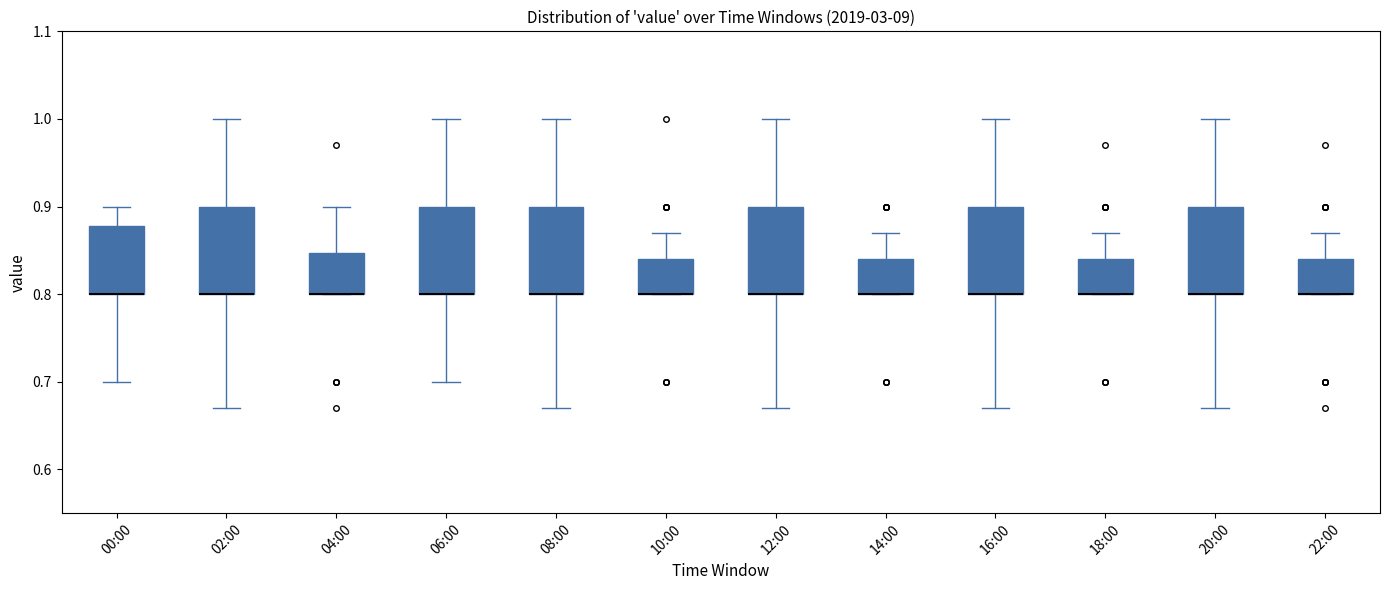

Reading left to right, read every box against the y-axis: the position of its median line, the range the box covers, and the ends of its whiskers. The values are not printed on the chart, so give them approximately, as read against the axis.

00:00: median 0.80 (drawn on the box's lower edge), box 0.80 to 0.88, whiskers 0.70 to 0.90
02:00: median 0.80 (drawn on the box's lower edge), box 0.80 to 0.90, whiskers 0.67 to 1.00
04:00: median 0.80 (drawn on the box's lower edge), box 0.80 to 0.85, whiskers 0.80 to 0.90
06:00: median 0.80 (drawn on the box's lower edge), box 0.80 to 0.90, whiskers 0.70 to 1.00
08:00: median 0.80 (drawn on the box's lower edge), box 0.80 to 0.90, whiskers 0.67 to 1.00
10:00: median 0.80 (drawn on the box's lower edge), box 0.80 to 0.84, whiskers 0.80 to 0.87
12:00: median 0.80 (drawn on the box's lower edge), box 0.80 to 0.90, whiskers 0.67 to 1.00
14:00: median 0.80 (drawn on the box's lower edge), box 0.80 to 0.84, whiskers 0.80 to 0.87
16:00: median 0.80 (drawn on the box's lower edge), box 0.80 to 0.90, whiskers 0.67 to 1.00
18:00: median 0.80 (drawn on the box's lower edge), box 0.80 to 0.84, whiskers 0.80 to 0.87
20:00: median 0.80 (drawn on the box's lower edge), box 0.80 to 0.90, whiskers 0.67 to 1.00
22:00: median 0.80 (drawn on the box's lower edge), box 0.80 to 0.84, whiskers 0.80 to 0.87